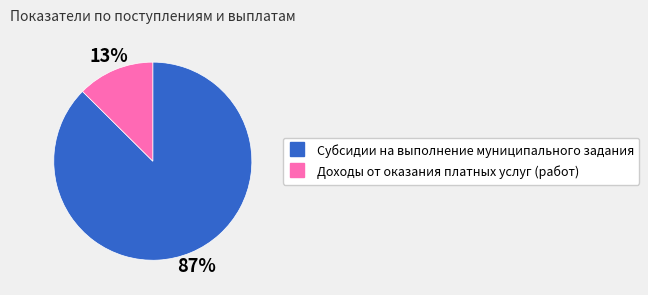

Between Субсидии на выполнение муниципального задания and Доходы от оказания платных услуг (работ), which is larger?

Субсидии на выполнение муниципального задания